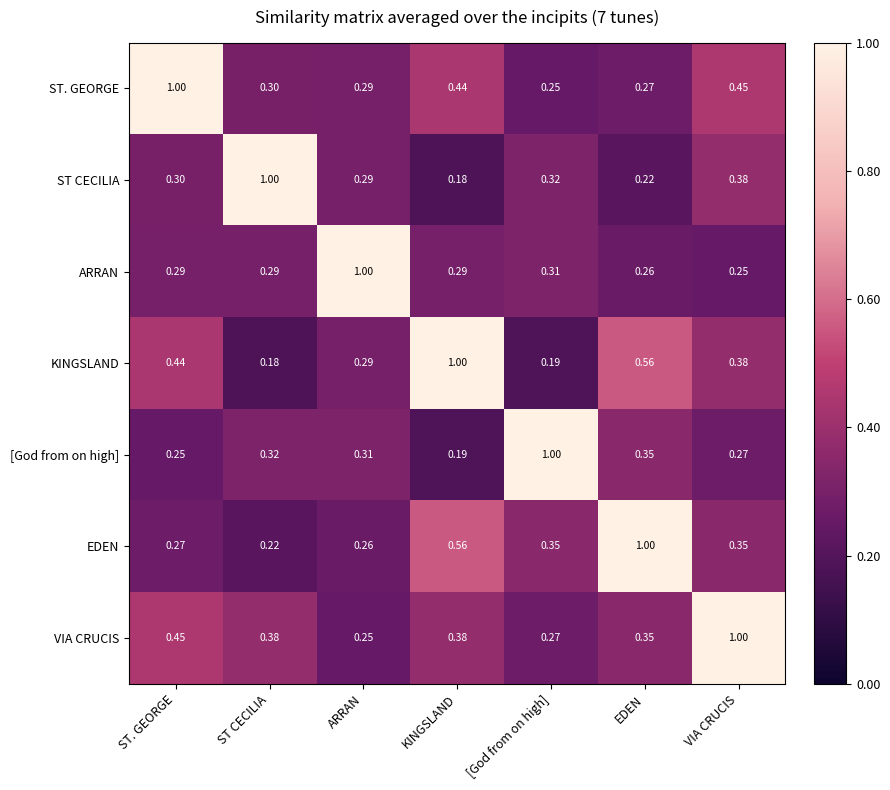

What is the spread (max minus min) of values at ST CECILIA?

0.8